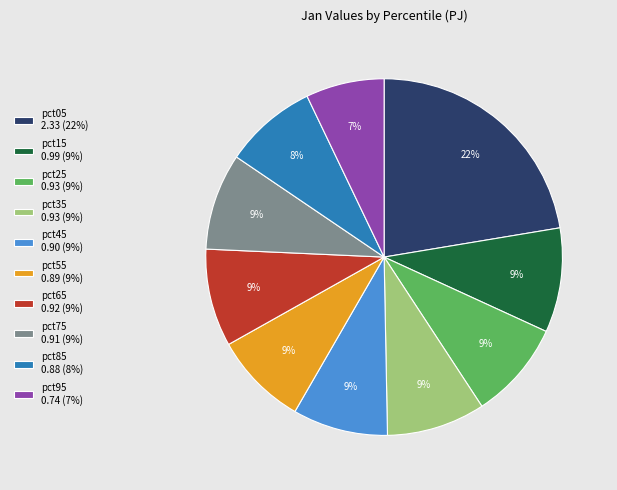

Is pct75 the majority of the pie?

No